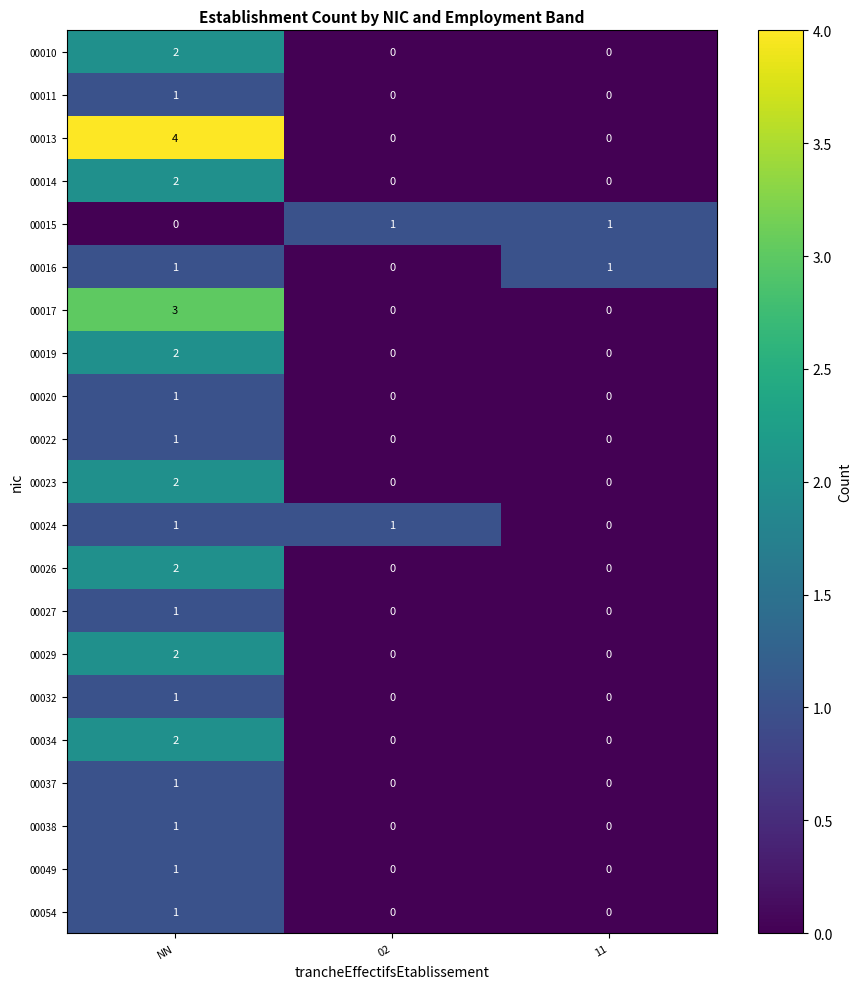

What is the greatest value displayed?

4